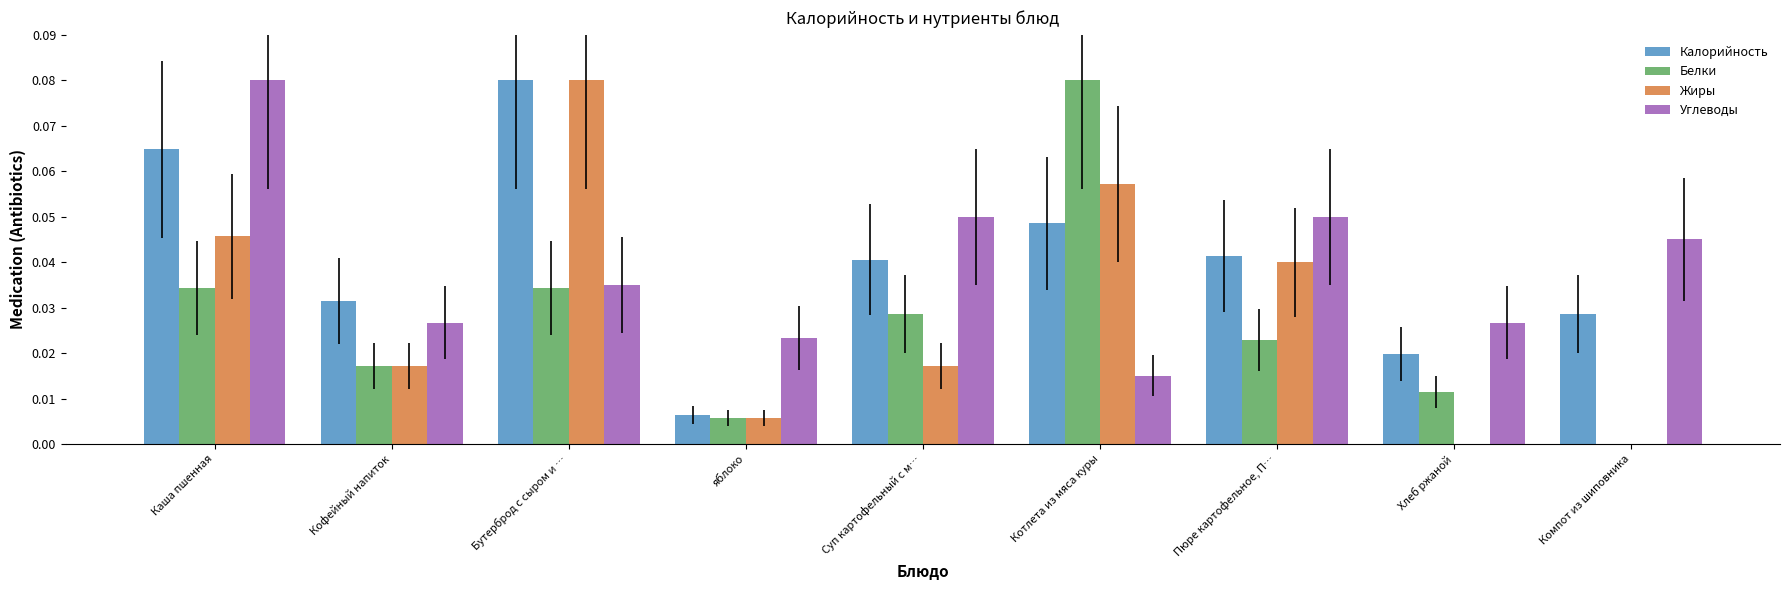

Which series changed the most between Бутерброд с сыром и … and Компот из шиповника?

Жиры